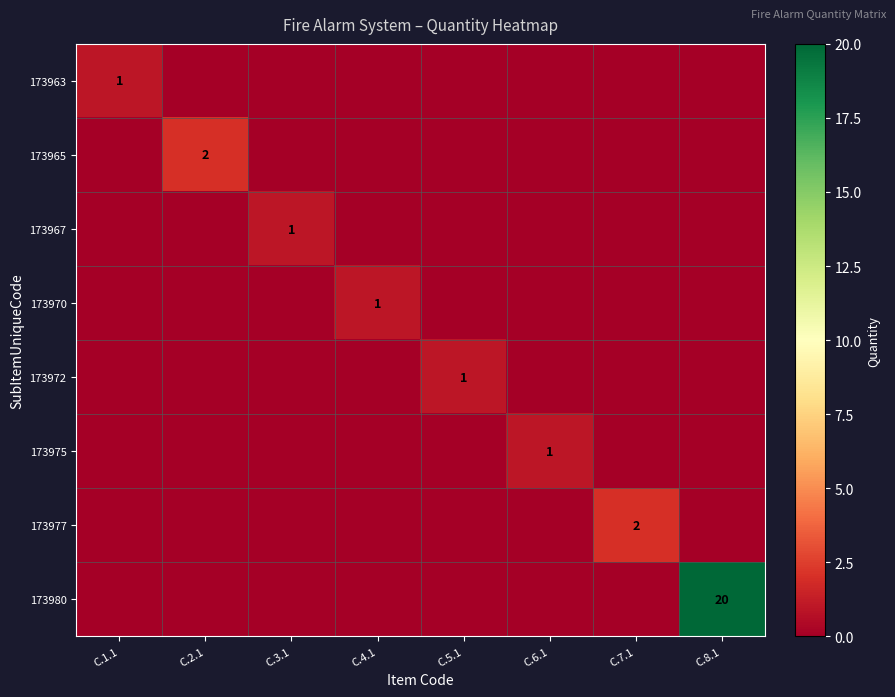

What is the difference between the highest and lowest values at C.6.1?

1